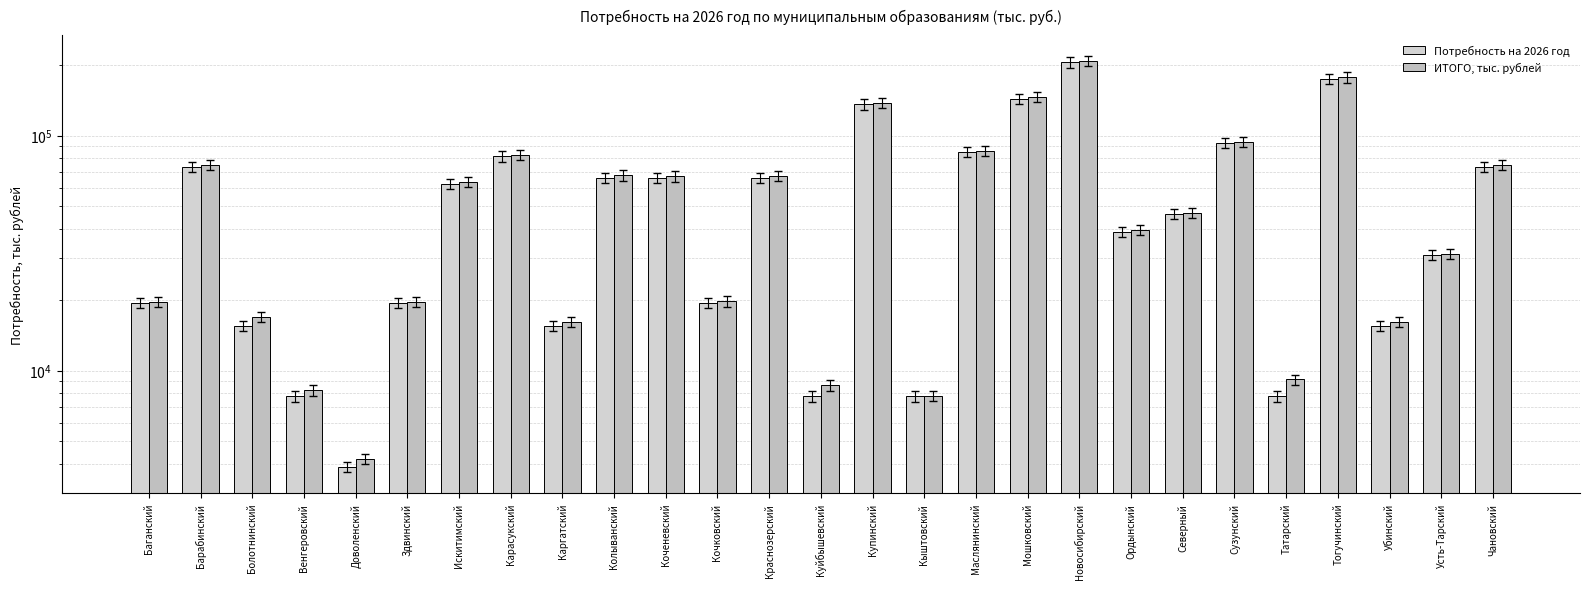

At which category is the sum across all series the highest?

Новосибирский